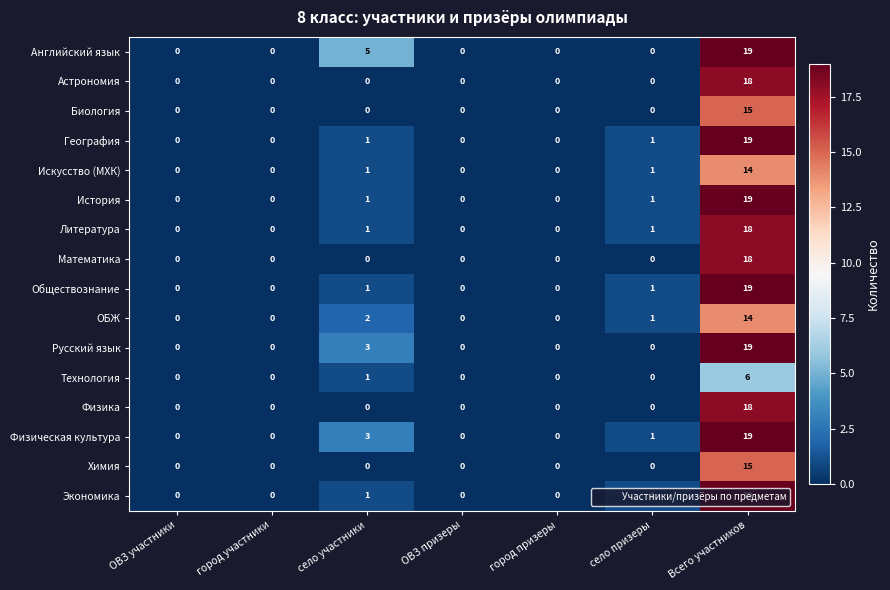

Which category has the highest value across all series?

Всего участников